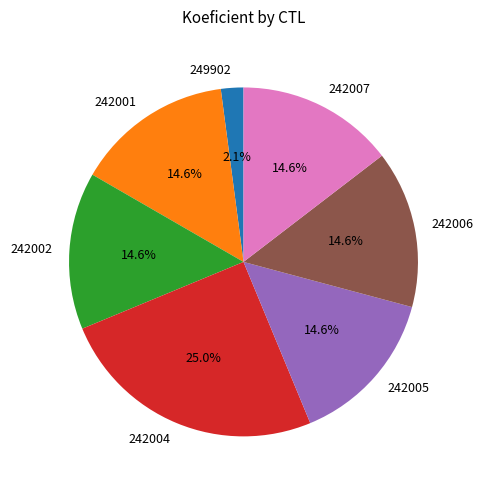

Which slice is the largest?

242004